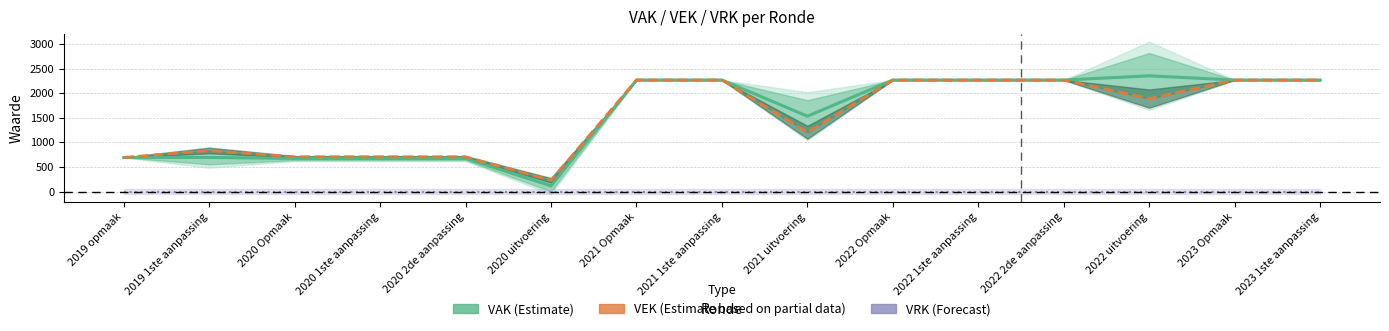

The VAK (Estimate) series shows 561 at 2022 uitvoering. True or false?

False